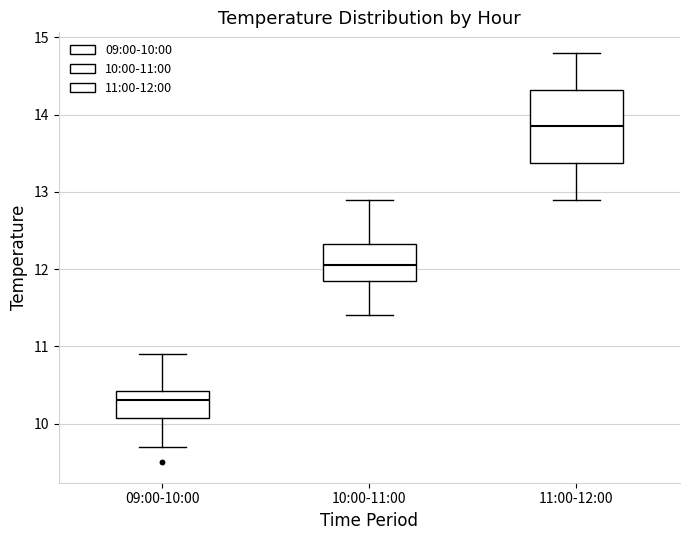

Where does the lower whisker of the box for 10:00-11:00 end on the y-axis? The values are not printed on the chart, so give them approximately, as read against the axis.

11.4